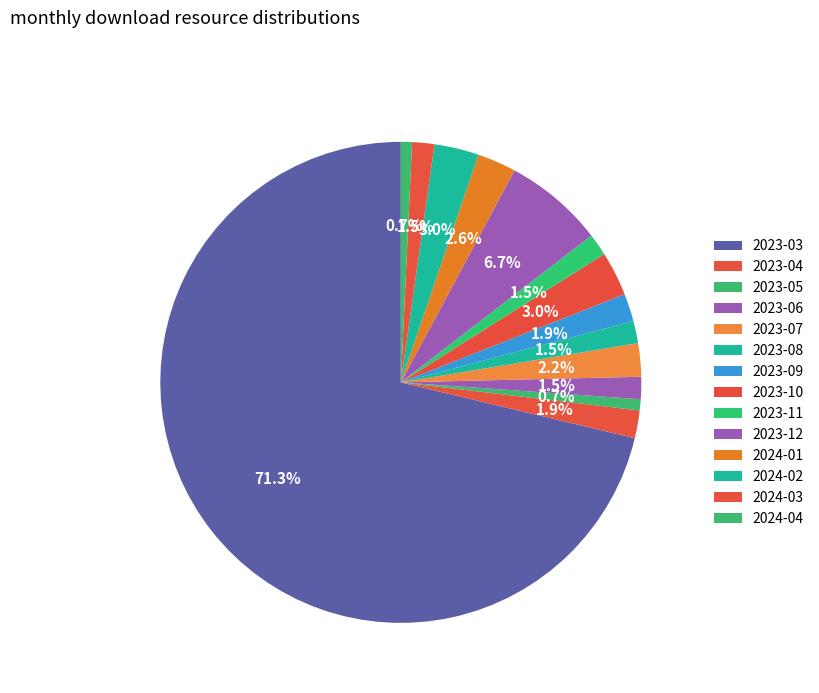

The 2023-03 slice represents 79% of the pie. True or false?

False